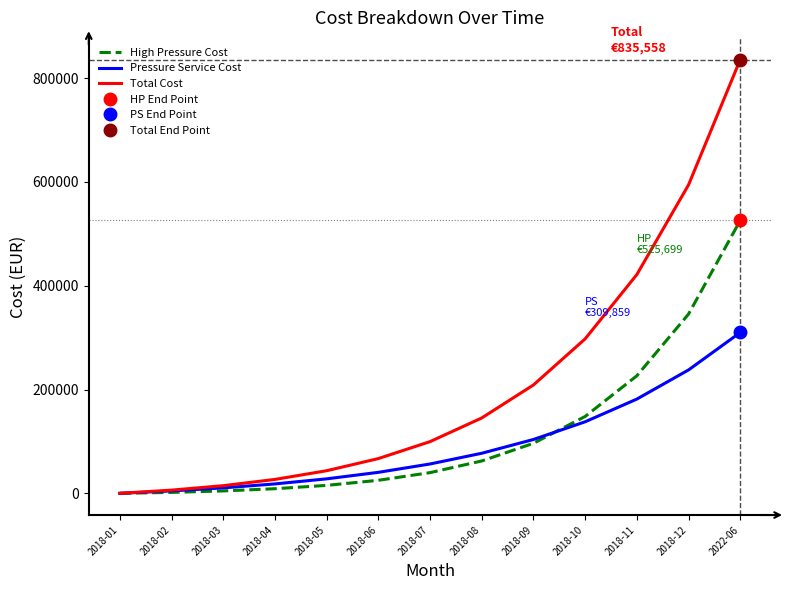

Which label corresponds to the smallest value in the chart?

2018-01